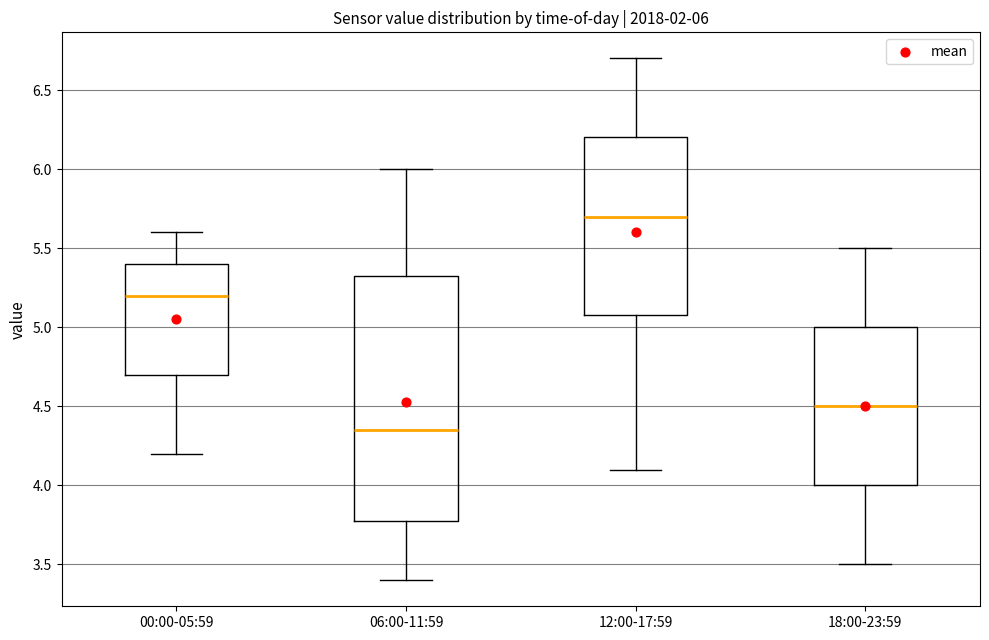

Which box's median line is the highest?

12:00-17:59